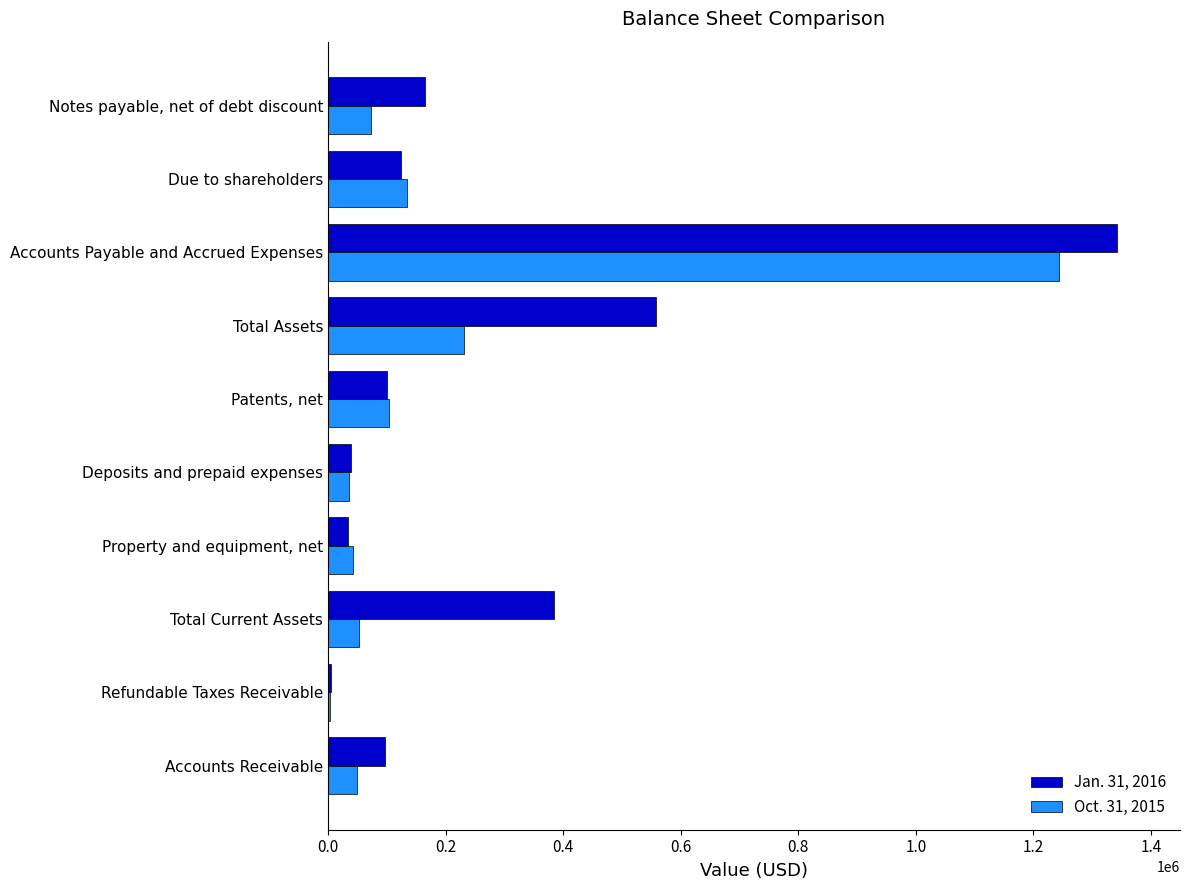

Which category has the highest value in the Oct. 31, 2015 series?

Accounts Payable and Accrued Expenses